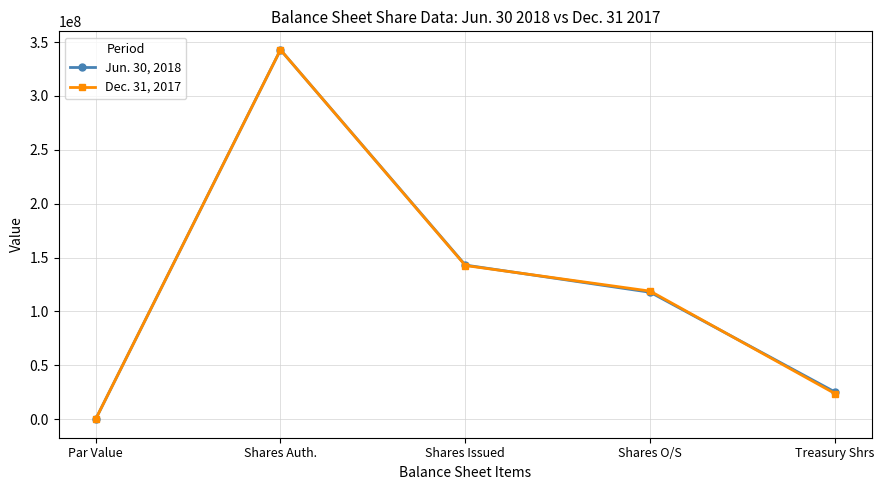

What is the total value across all series at Shares Issued?

285755422